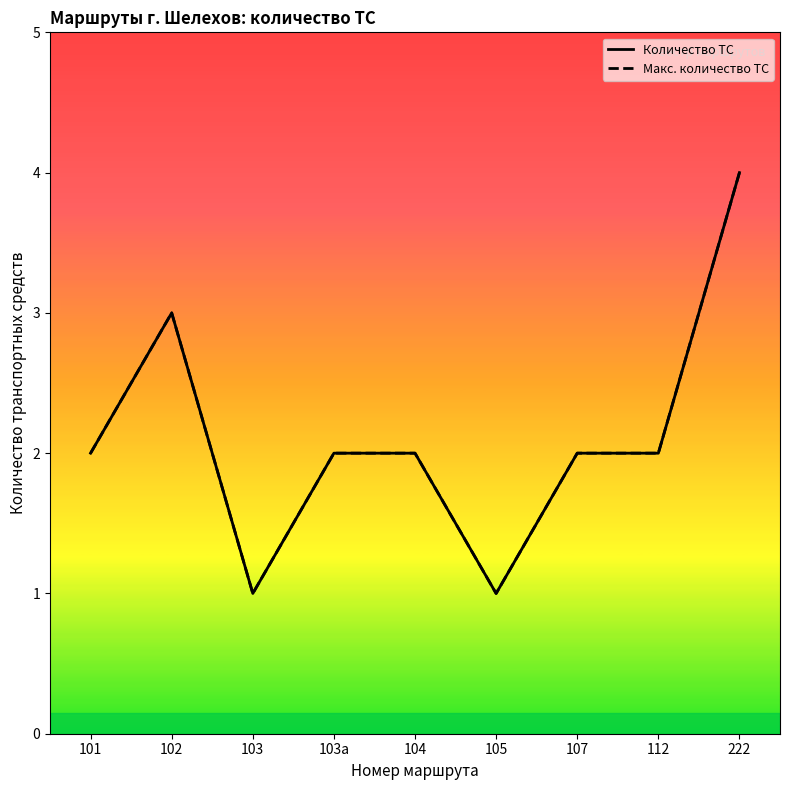

True or false: Макс. количество ТС has a value of 1 at 105.

True